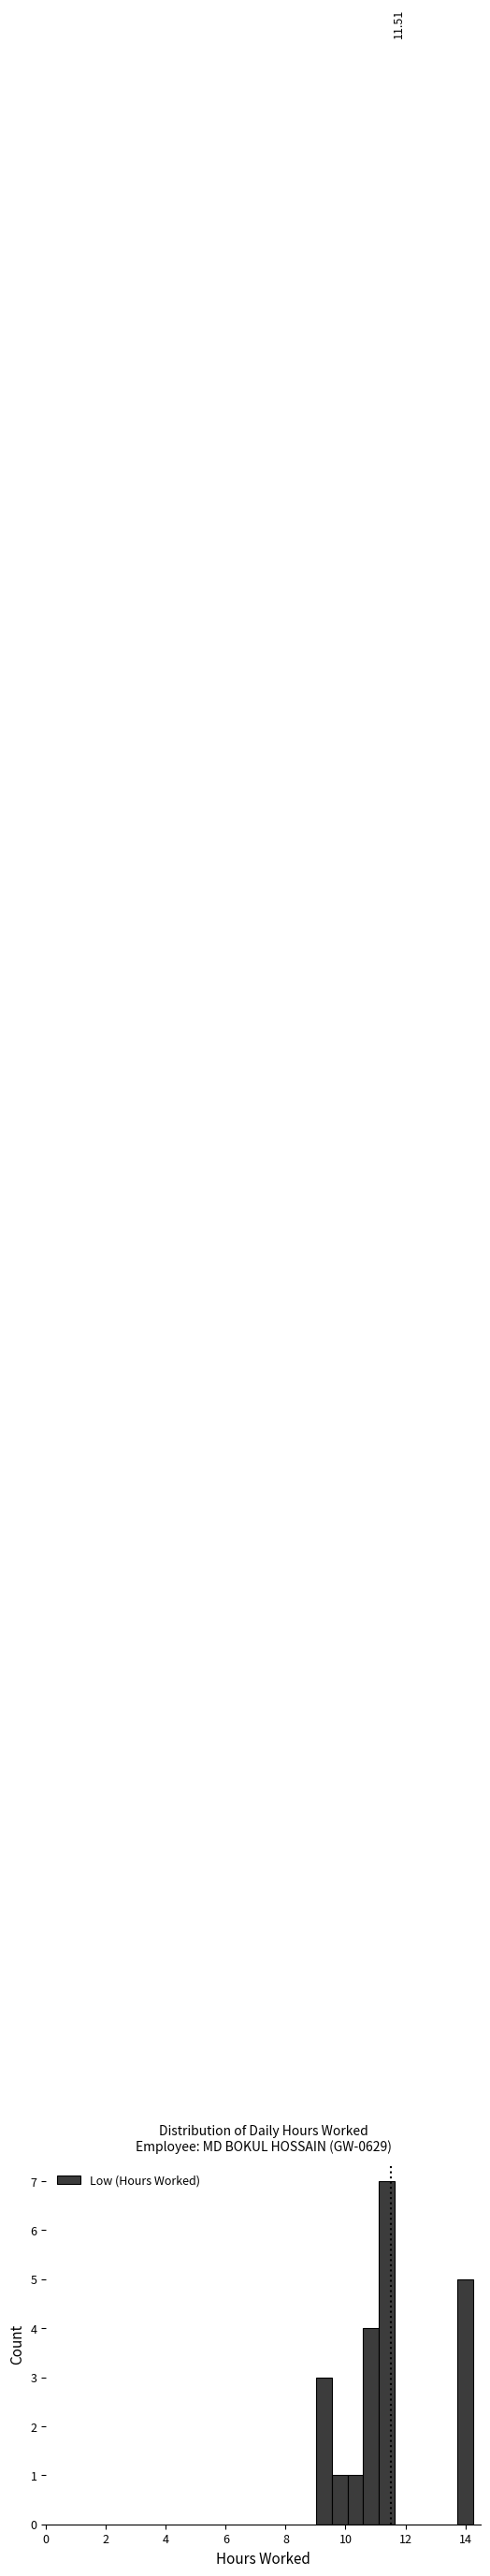

Read against the x-axis, roughly where is the centre of the tallest bar?

11.4